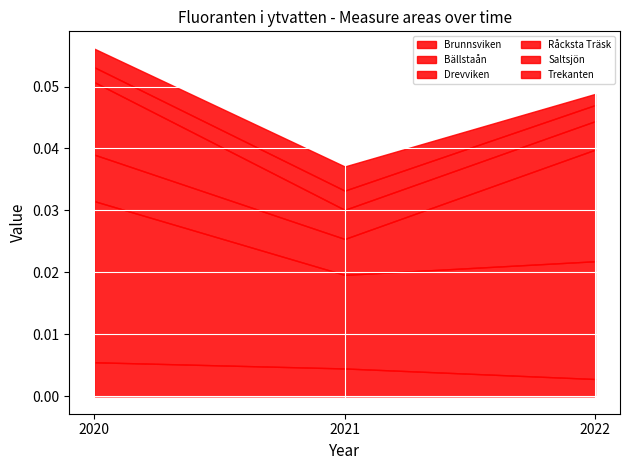

Is the value of Brunnsviken at 2021 greater than the value of Trekanten at 2022?

Yes